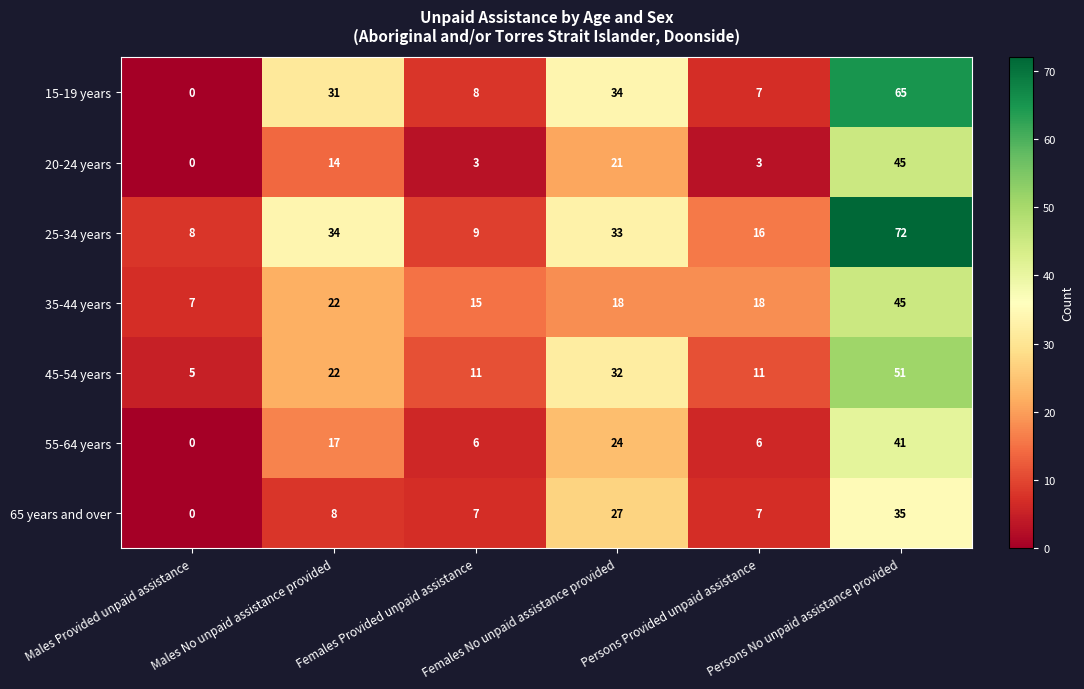

Which category has the highest value across all series?

Persons No unpaid assistance provided